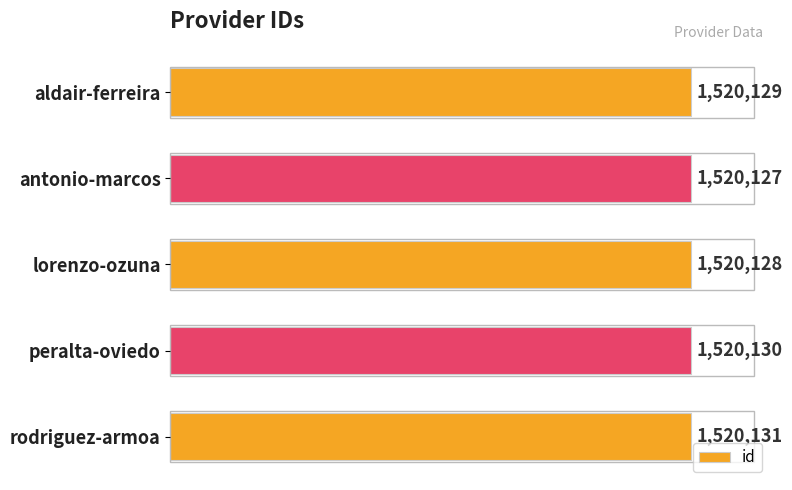

What is the smallest value displayed?

1520127